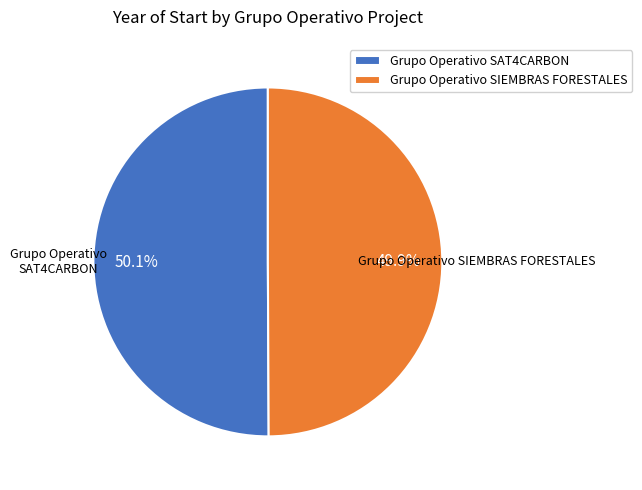

Is there any slice that represents more than half of the pie?

Yes